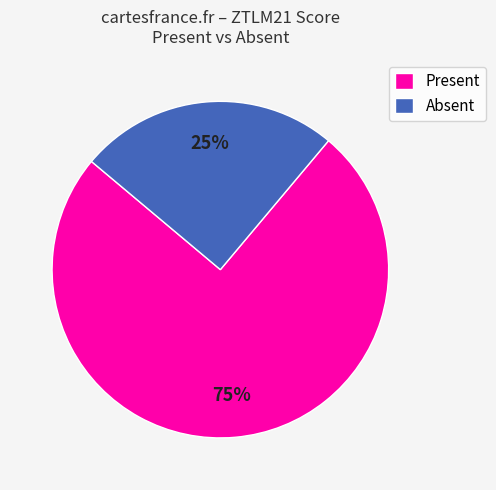

To the nearest percent, what portion does Present represent?

75%